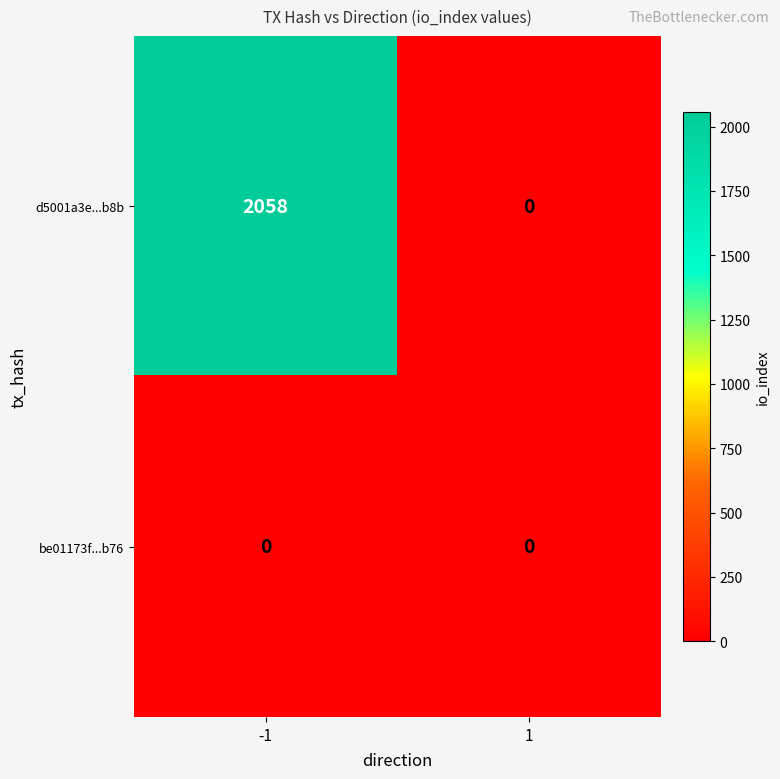

List the series in order of their overall mean, highest first.

d5001a3e...b8b, be01173f...b76